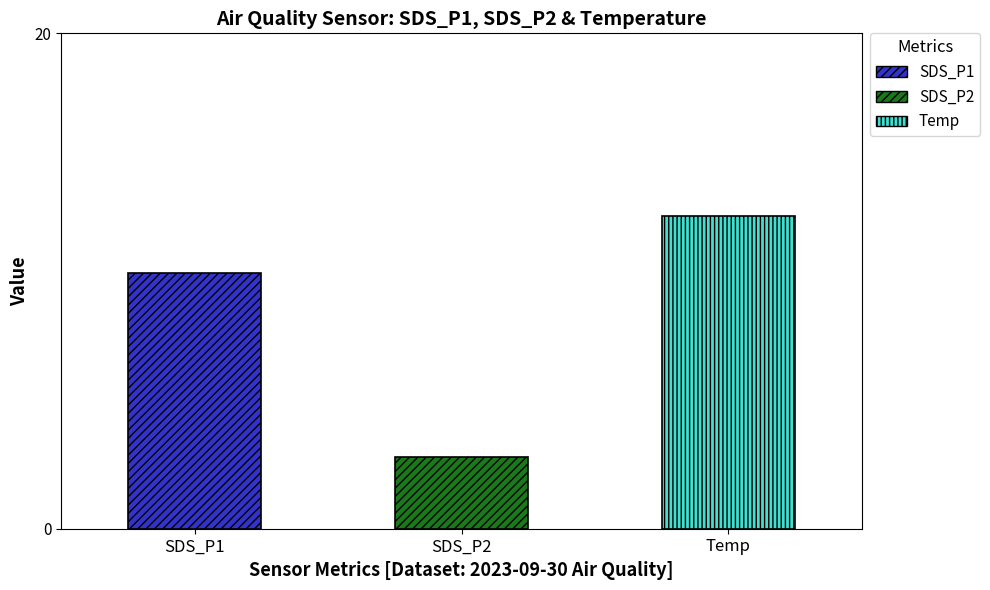

True or false: SDS_P2 has a value of 1.0 at 00:47.

False